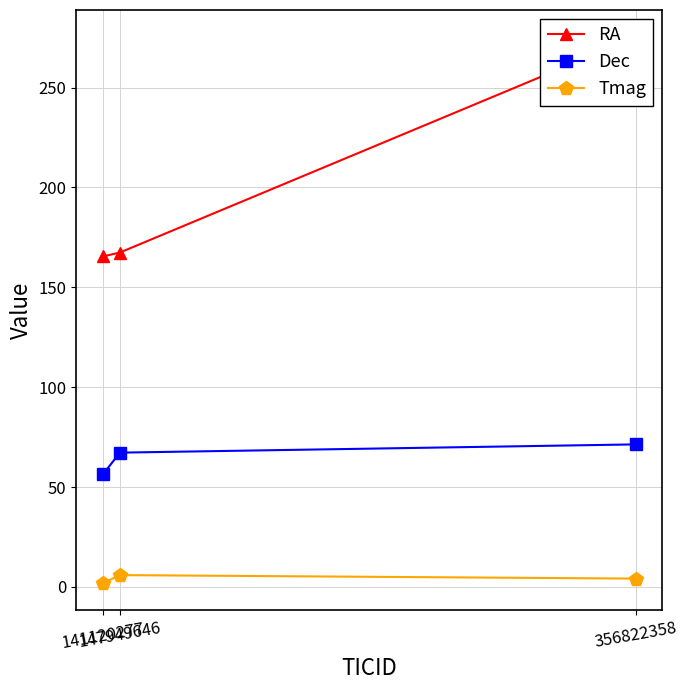

Where is Tmag nearest to the value 3?

356822358